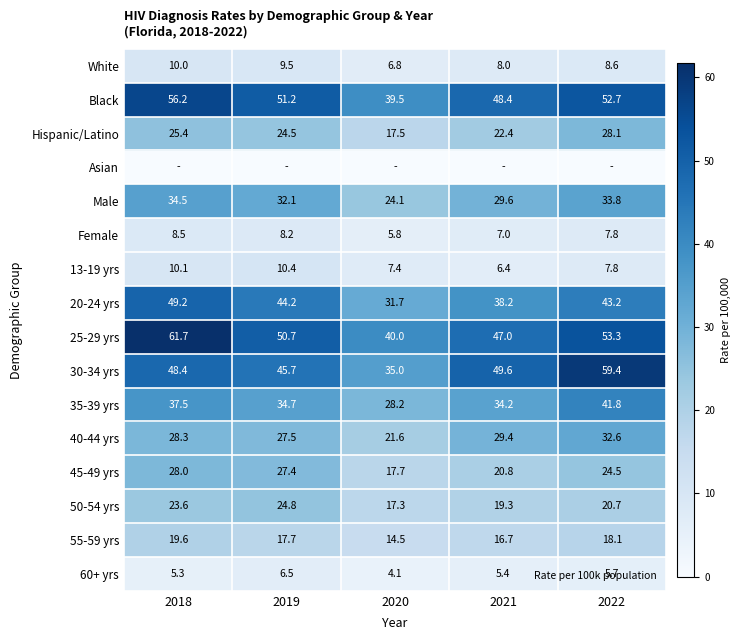

Which series has the largest range (max minus min)?

30-34 yrs